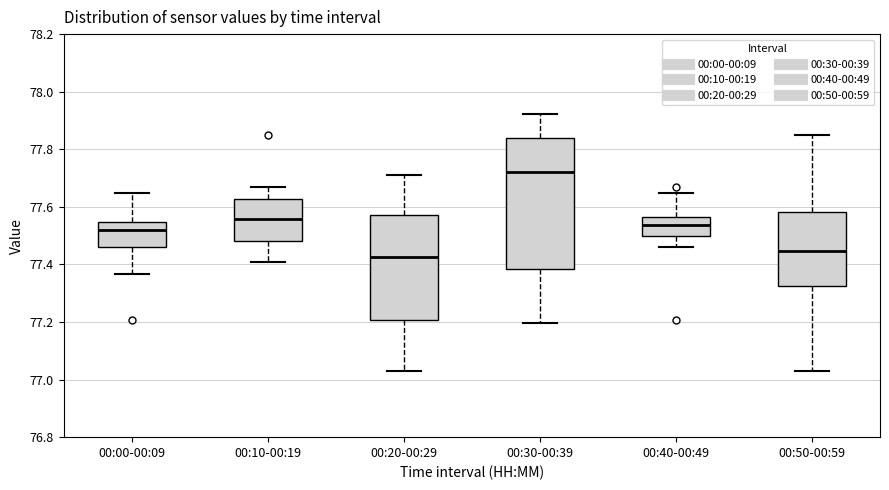

Which box has the highest median line?

00:30-00:39